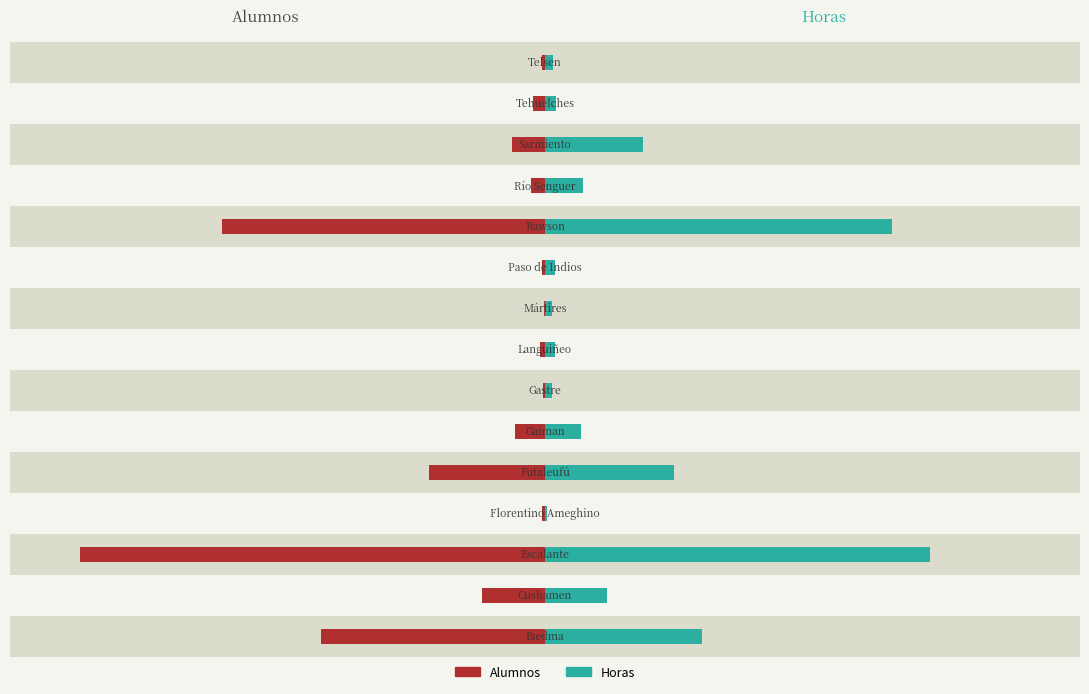

True or false: Horas has a value of 42672 at 10.

True